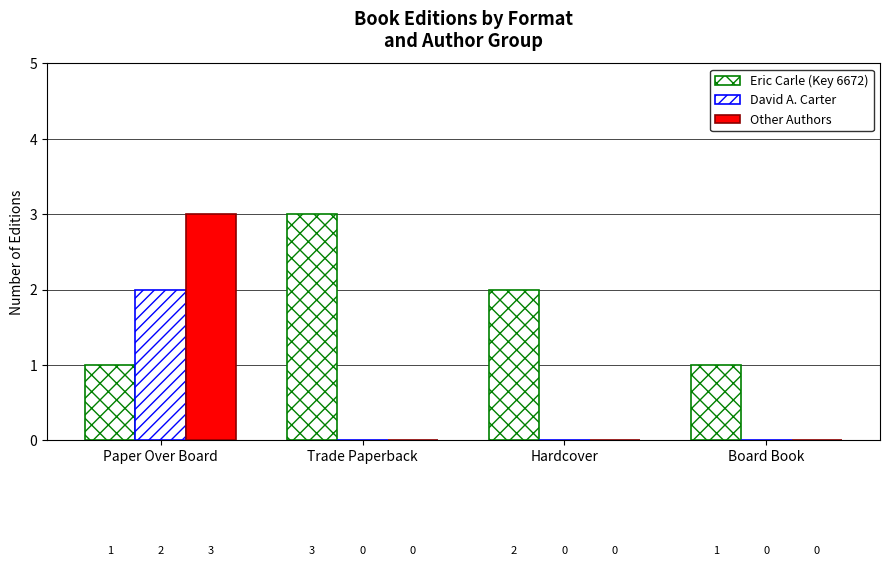

How many groups of bars are there?

4